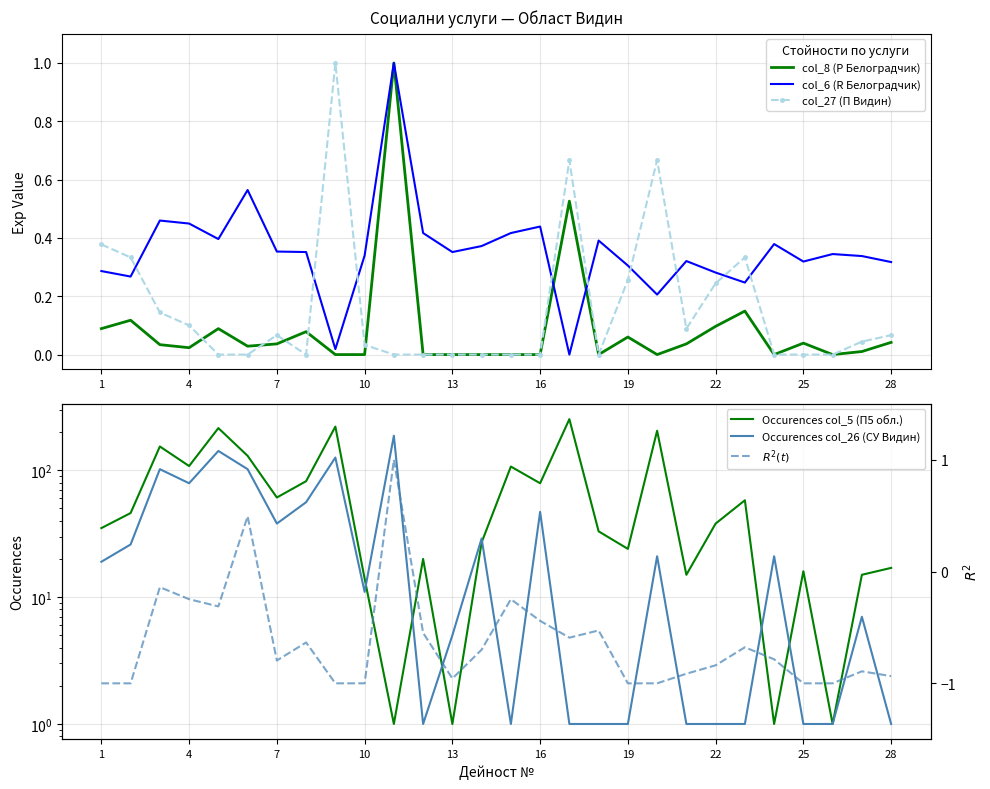

The col_27 (П Видин) series shows 0.4 at 19. True or false?

False